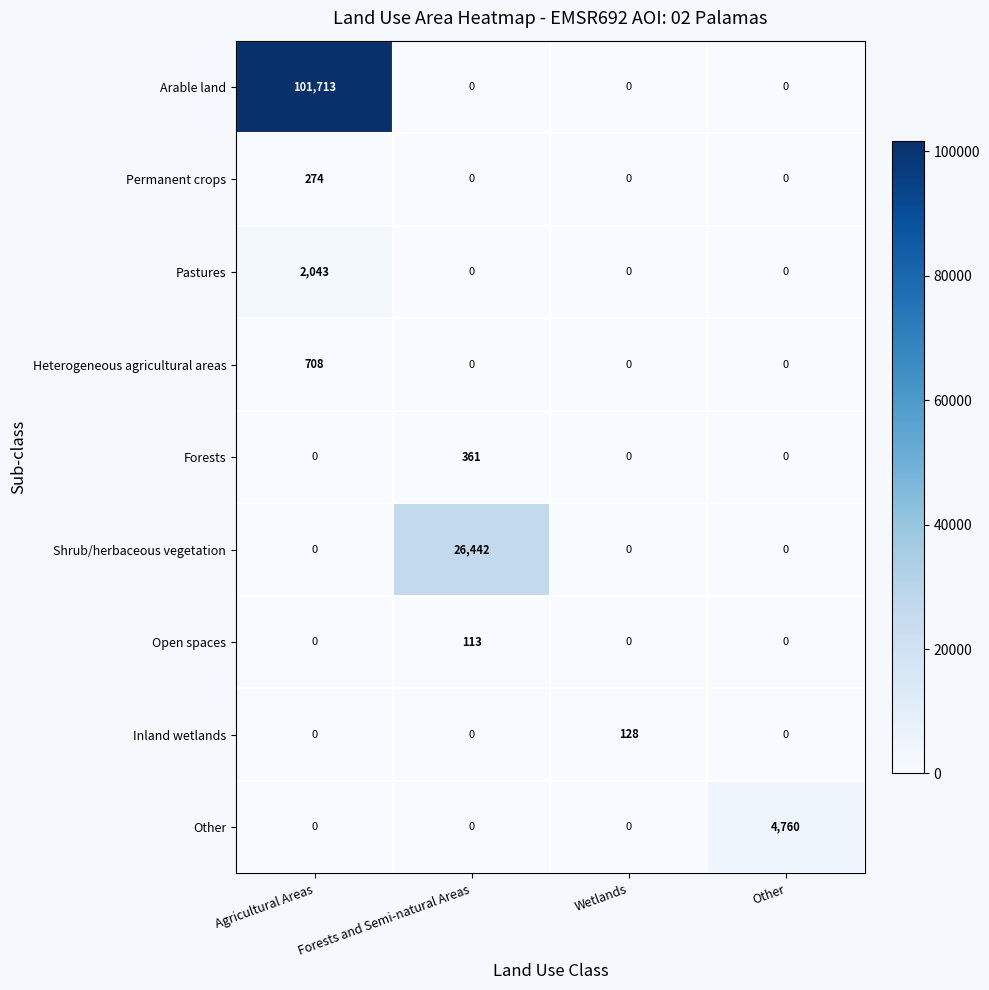

Which category has the highest value in the Open spaces series?

Forests and Semi-natural Areas